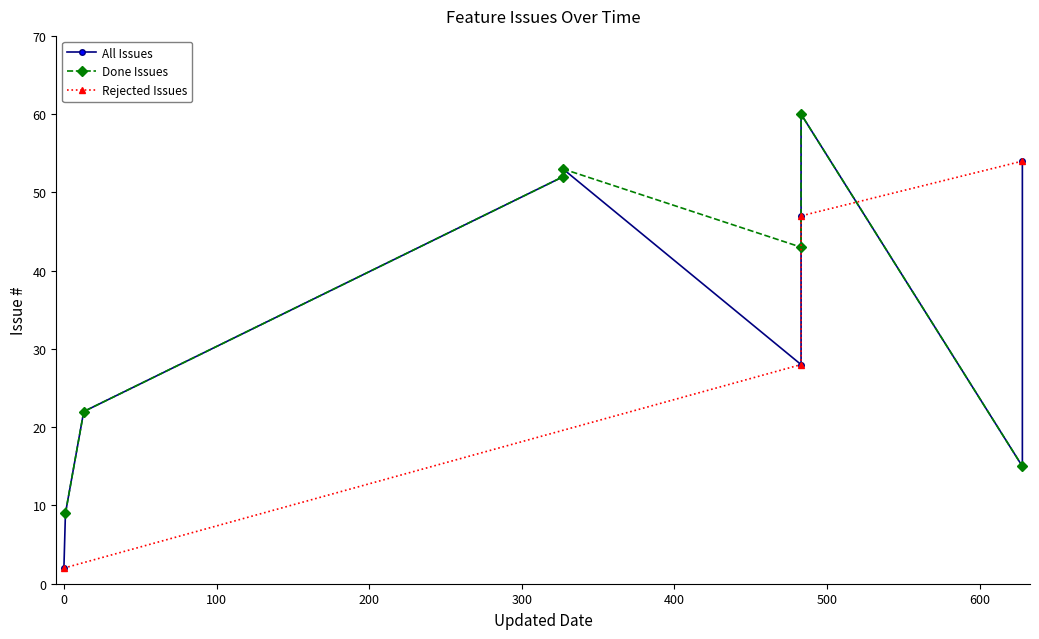

What is the label of the 7th point from the left?

2017-02-14